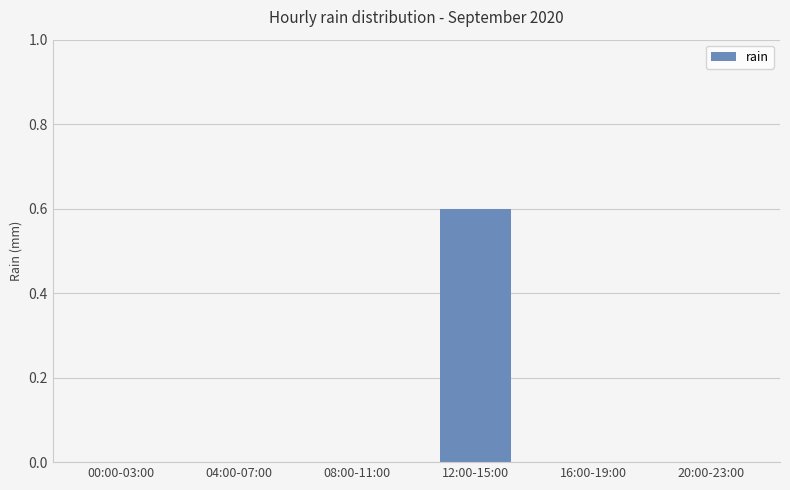

Is it true that the value at 12:00-15:00 is 0.3?

False